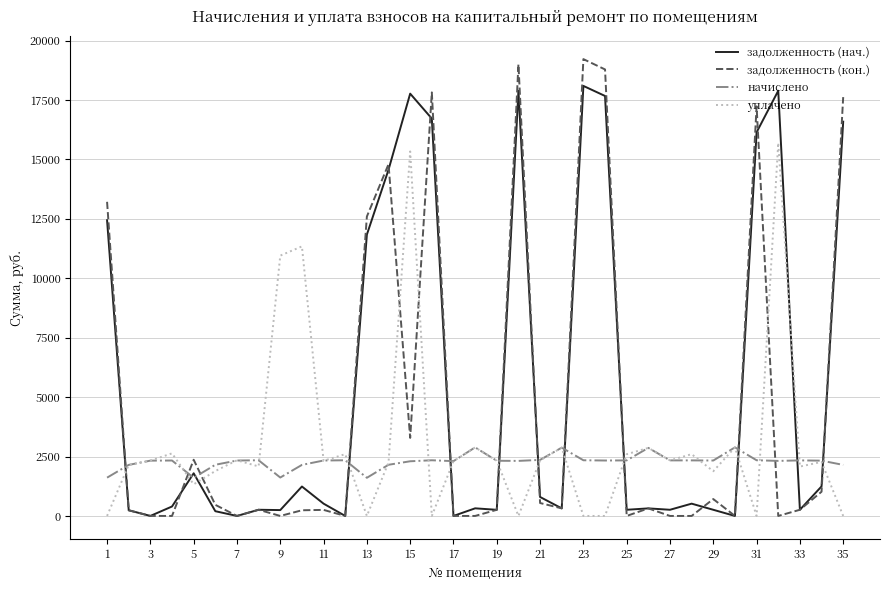

Which series has the largest total across all categories?

задолженность (нач.)